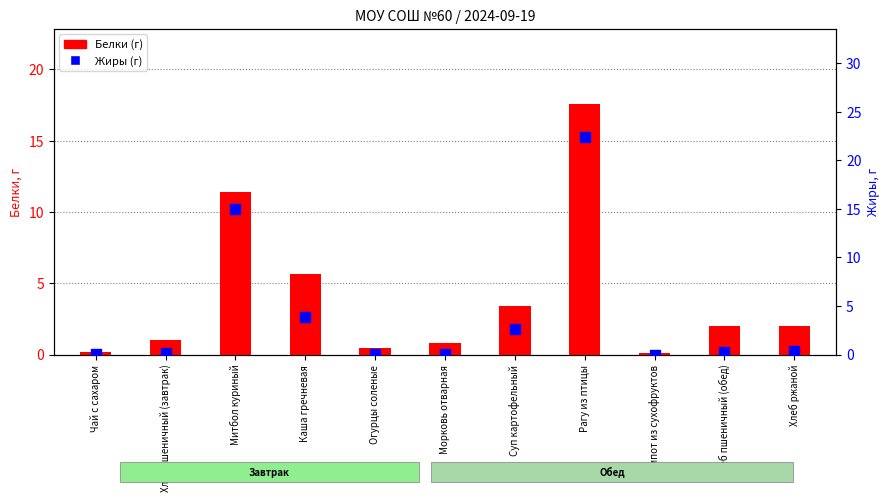

Is the value of Белки (г) at Хлеб ржаной greater than the value of Жиры (г) at Каша гречневая?

No